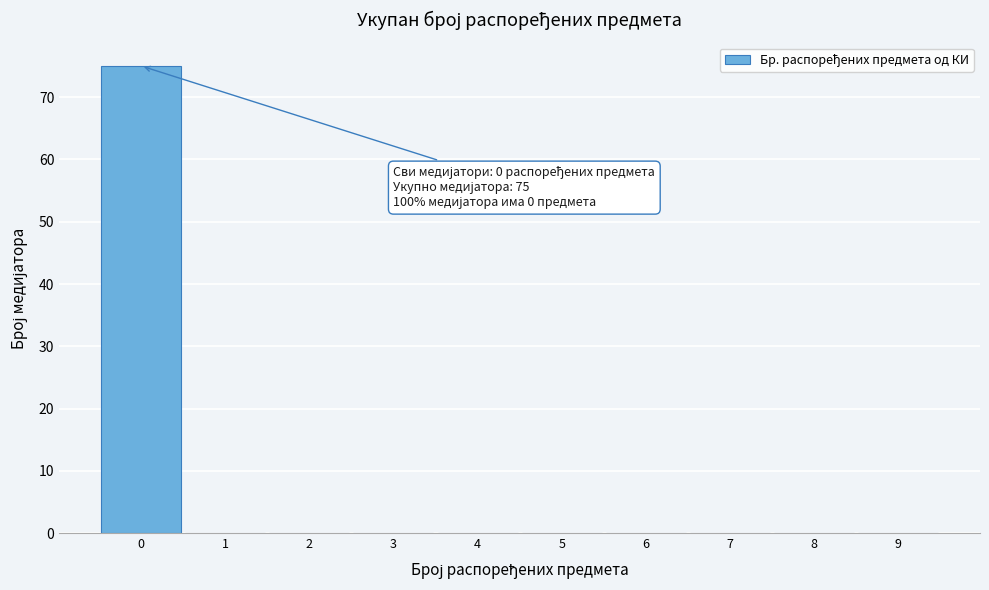

Which range on the x-axis has the tallest bar?

-0.5 to 0.5